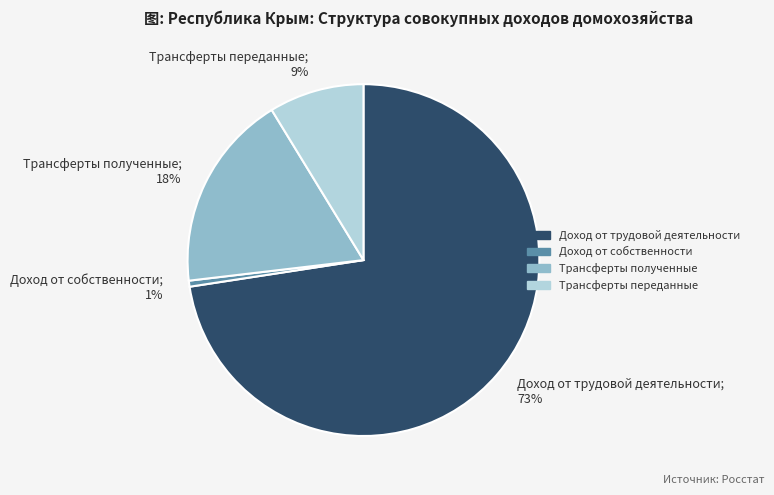

Do Доход от собственности; 1% and Трансферты переданные; 9% together represent more than half of the pie?

No